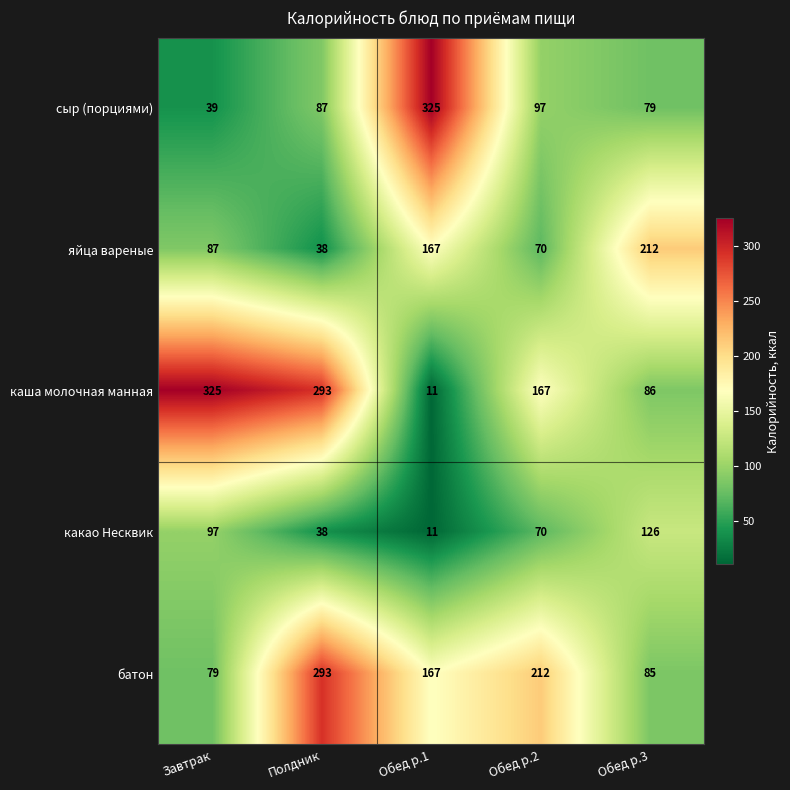

The батон series shows 293 at Полдник. True or false?

True